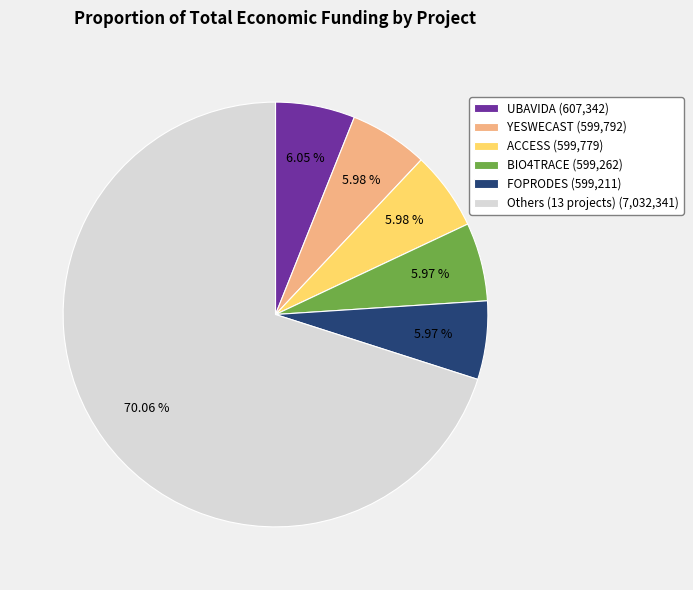

How many slices are in this pie chart?

6